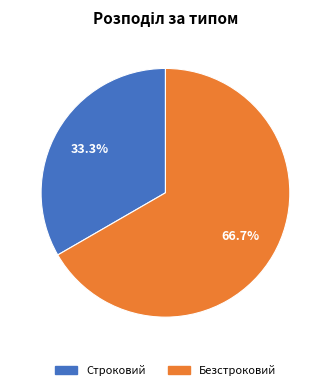

What portion of the pie excludes Безстроковий?

33.3%